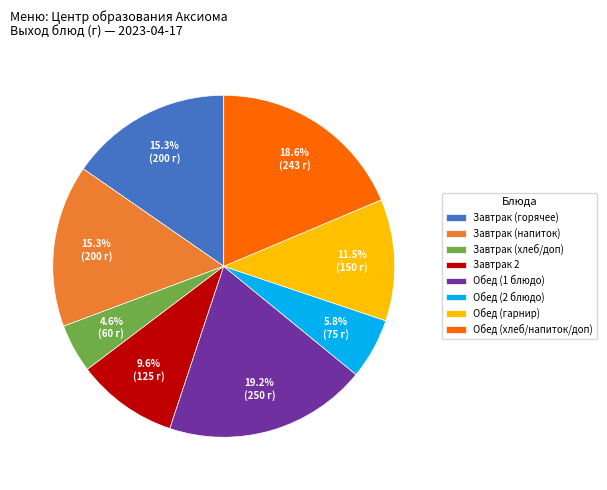

What is the largest slice in the pie chart?

Обед (1 блюдо)